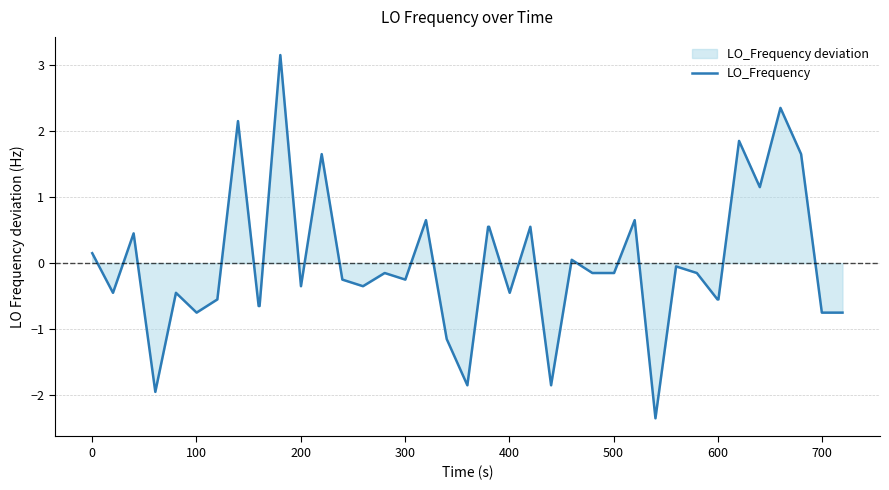

What is the smallest value displayed?

-2.4